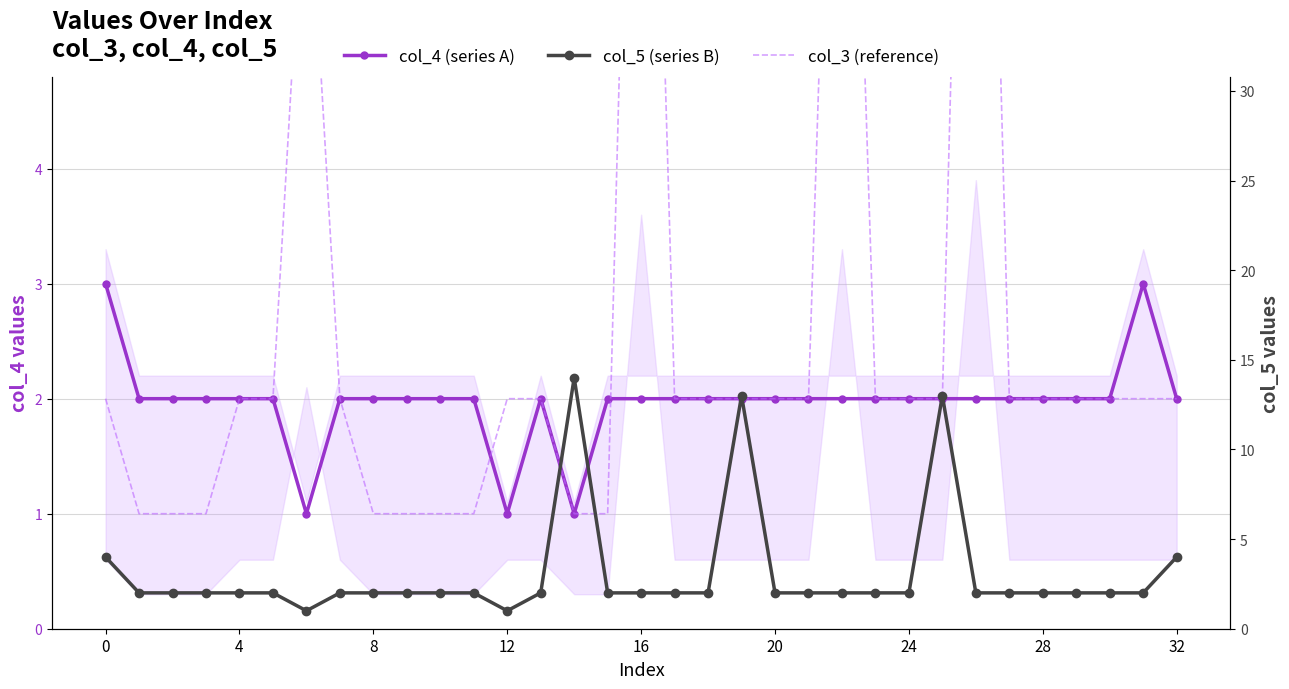

Rank the series by their average value, from highest to lowest.

col_5, col_3, col_4